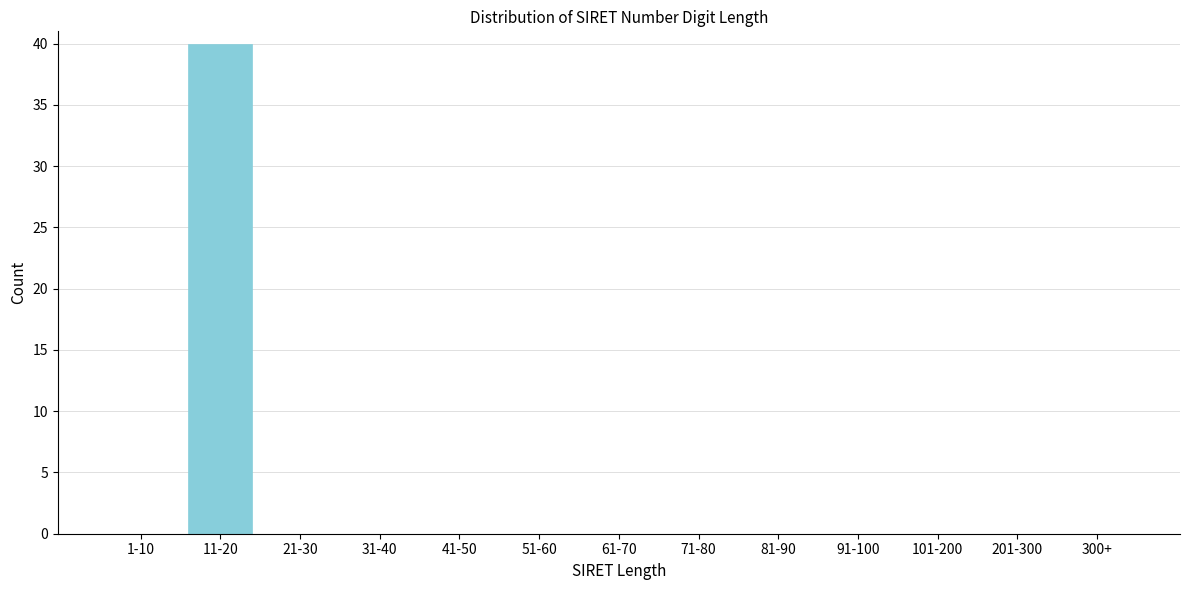

Reading left to right, what are all the values shown in this chart?

1-10=0	11-20=40	21-30=0	31-40=0	41-50=0	51-60=0	61-70=0	71-80=0	81-90=0	91-100=0	101-200=0	201-300=0	300+=0